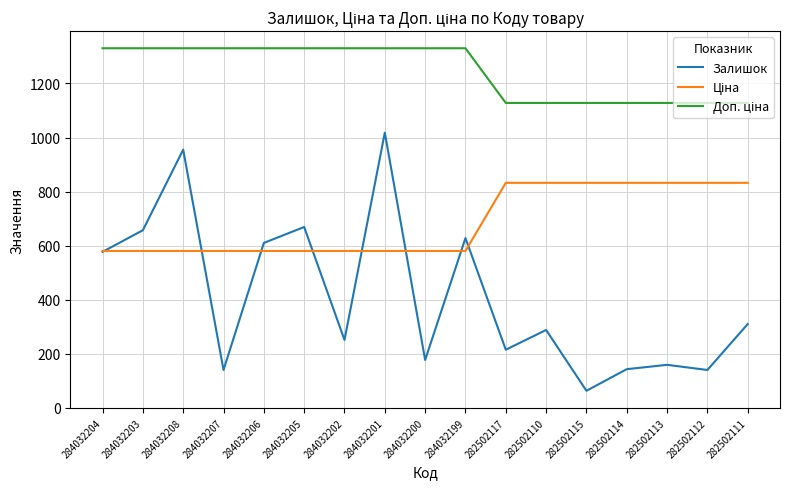

True or false: Залишок has more than 2 interior local peaks.

True